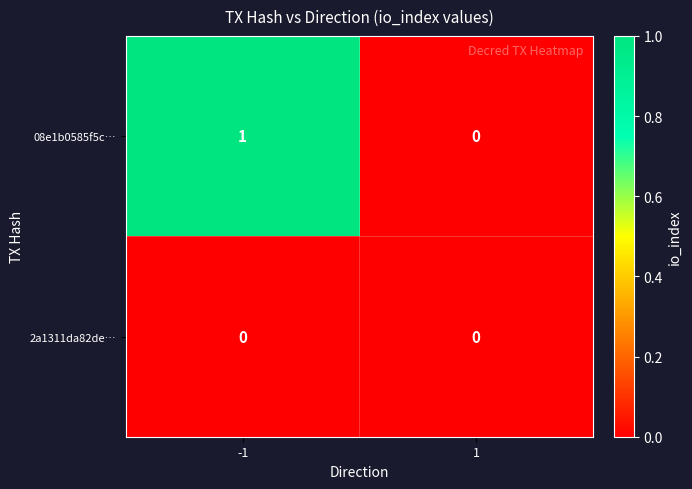

The 2a1311da82de… series shows 0 at 1. True or false?

True